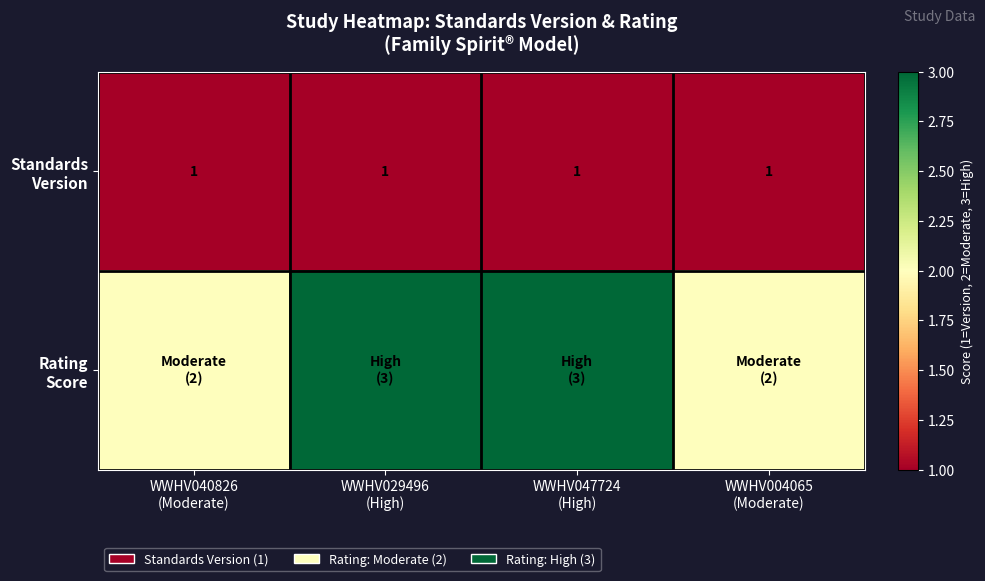

Rank the series by their average value, from lowest to highest.

Standards Version, Rating Score